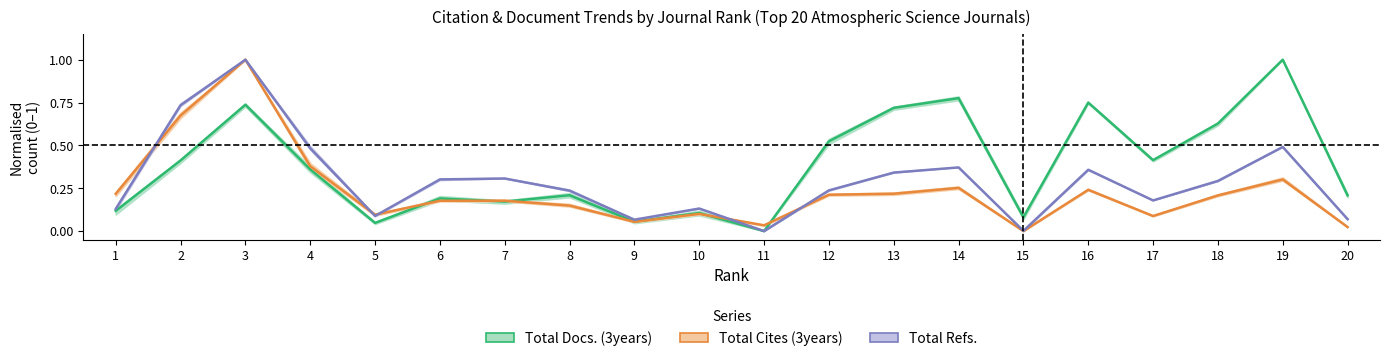

What is the difference between the highest and lowest values at 13?

0.5